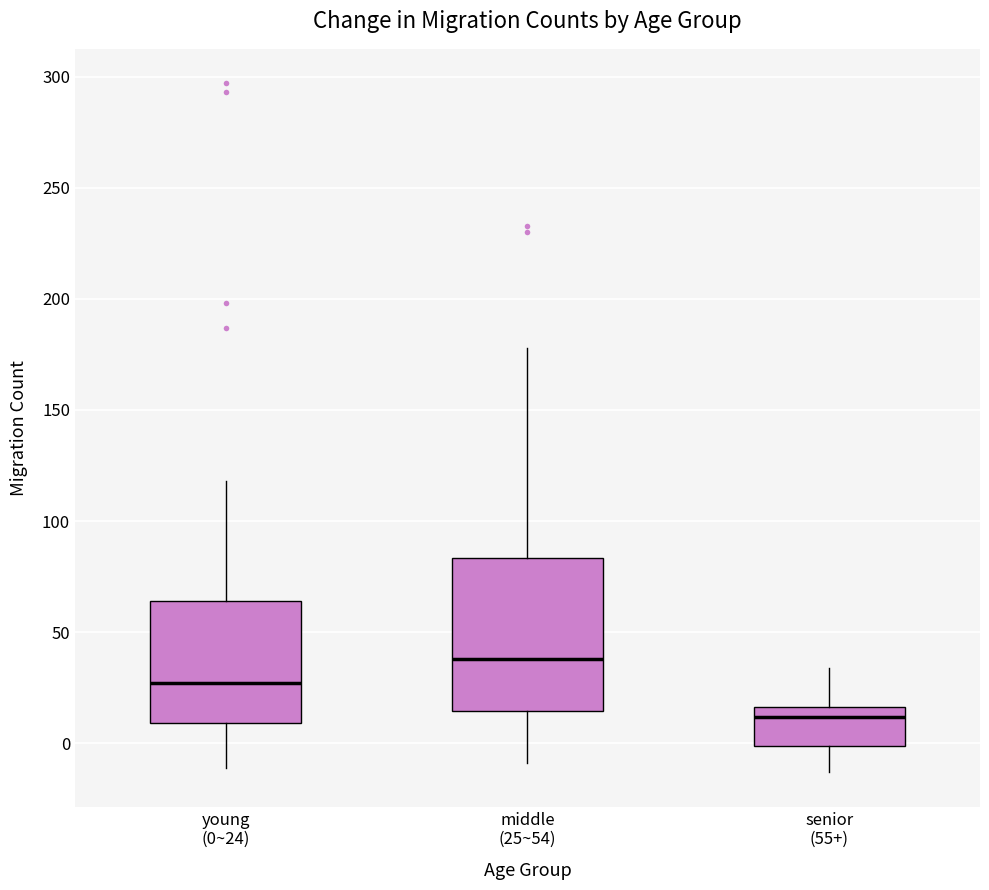

Reading left to right, read every box against the y-axis: the position of its median line, the range the box covers, and the ends of its whiskers. The values are not printed on the chart, so give them approximately, as read against the axis.

young (0~24): median 25, box 10 to 65, whiskers -10 to 120
middle (25~54): median 40, box 15 to 85, whiskers -10 to 180
senior (55+): median 10, box 0 to 15, whiskers -15 to 35